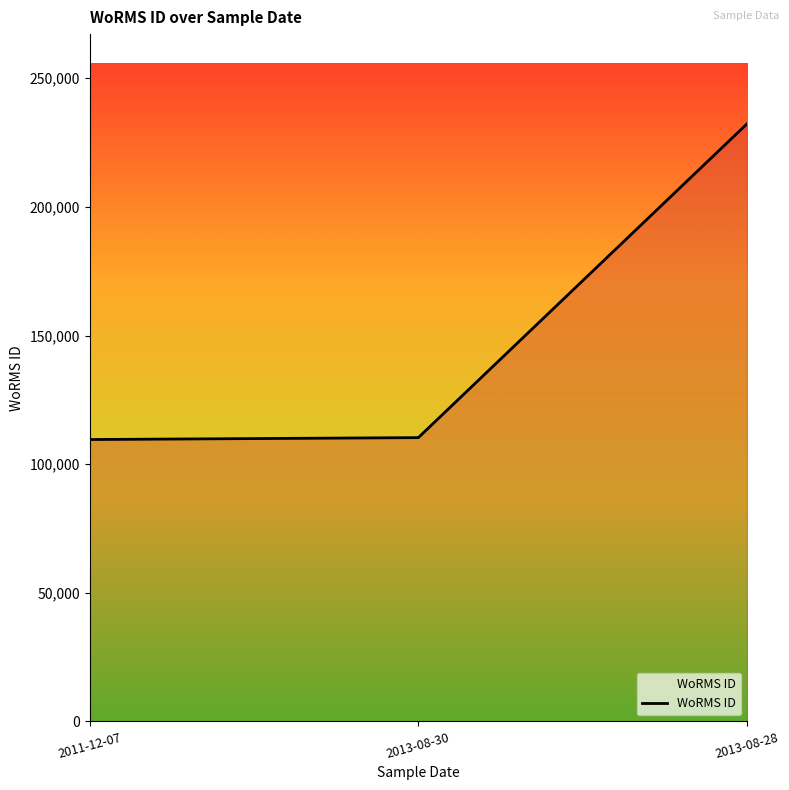

What is the smallest value displayed?

109566